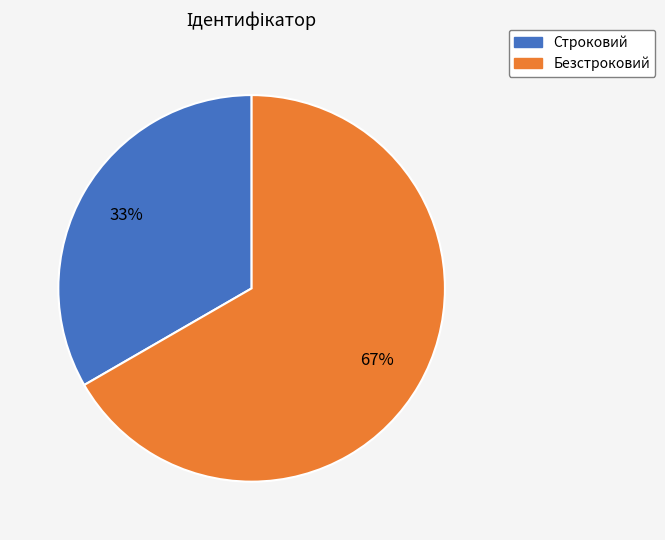

Is it true that Безстроковий is 67% of the pie?

True